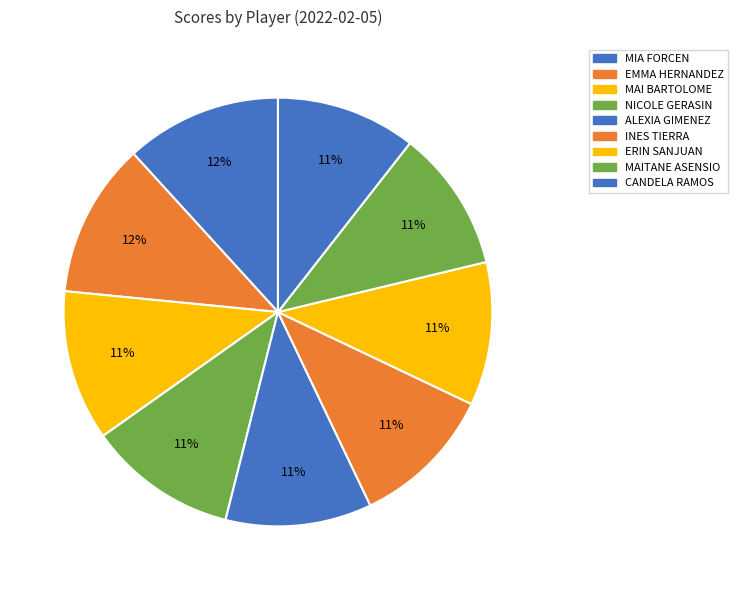

Which category has the smallest portion of the pie?

CANDELA RAMOS